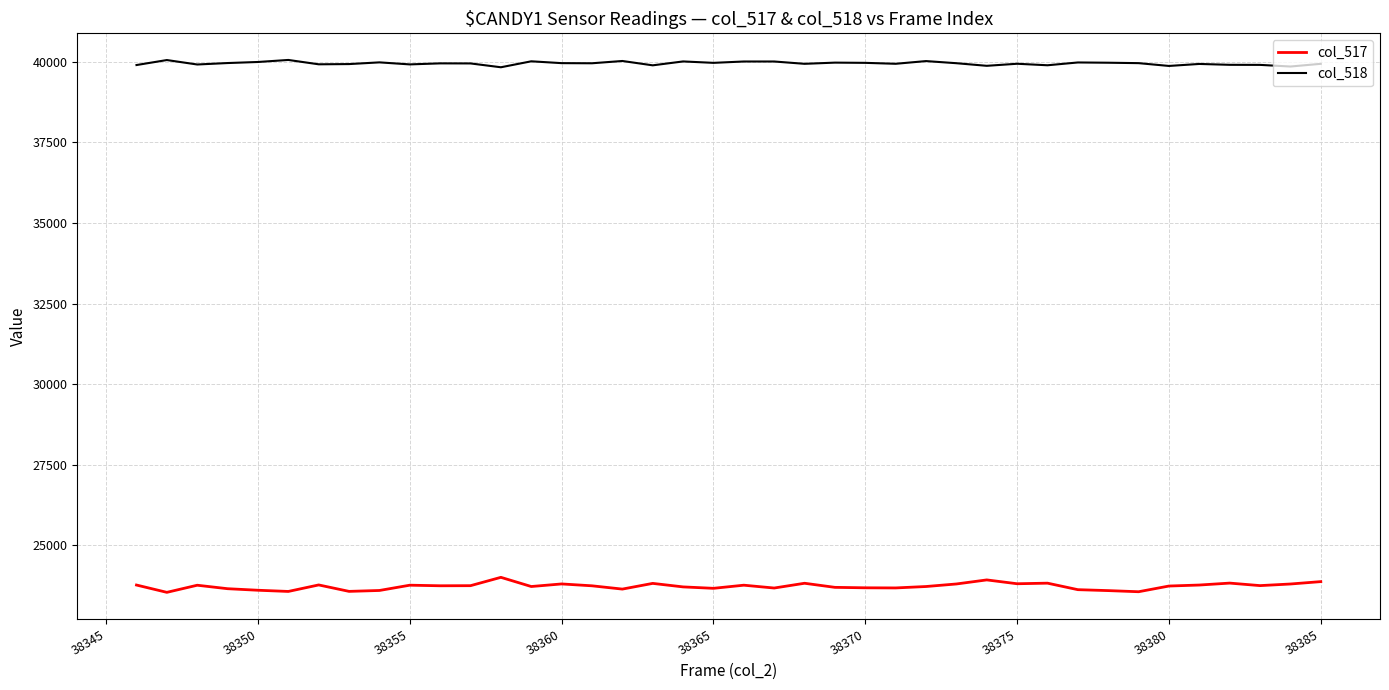

Which series has the widest spread of values?

col_517